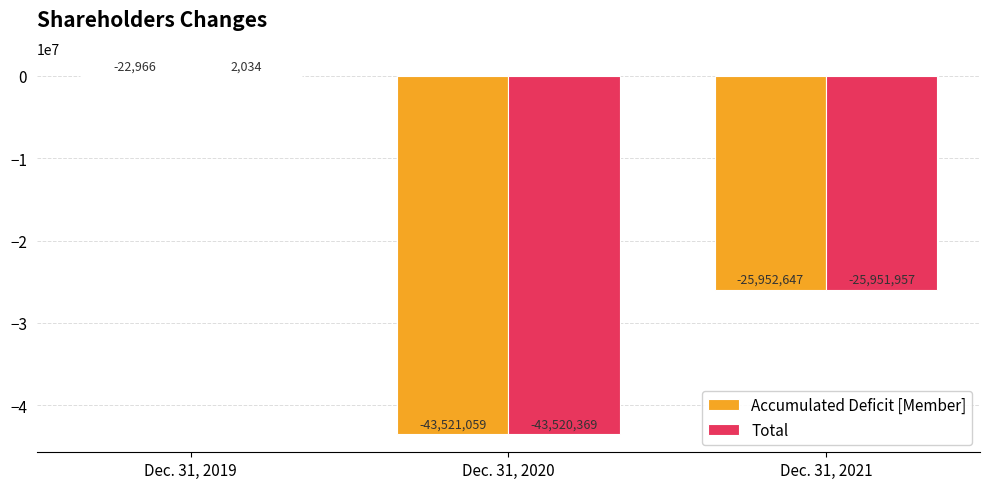

How many categories are shown in the chart?

3